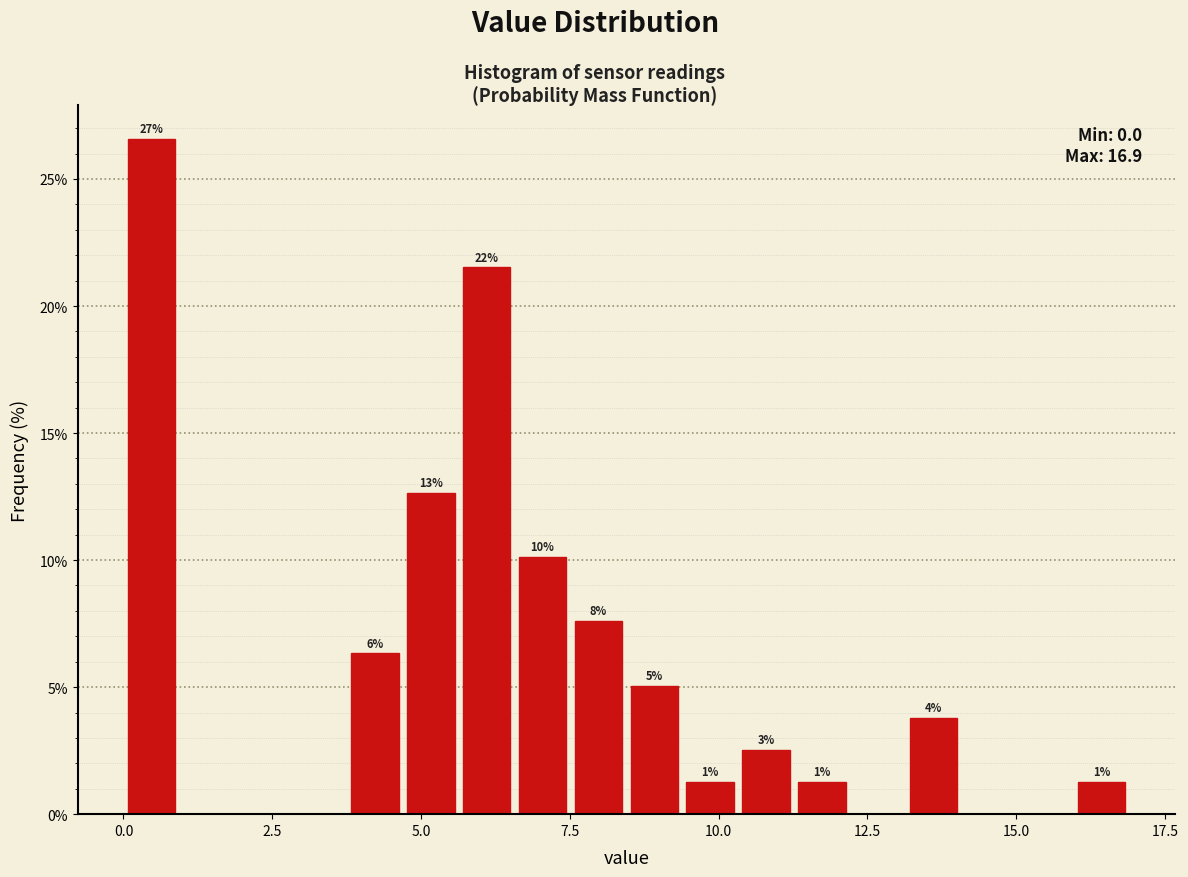

Around what value on the x-axis is the tallest bar? Give the approximate position of its centre, as read against the axis.

0.5